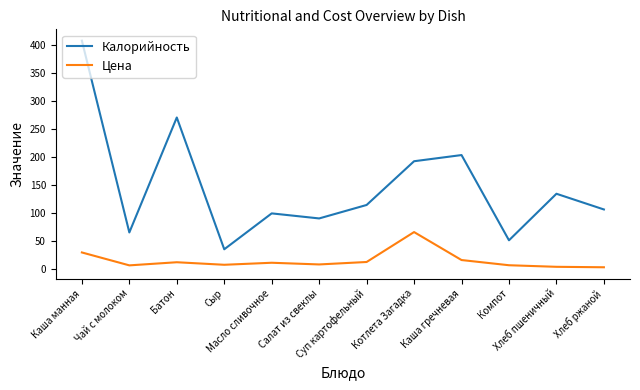

True or false: Калорийность has a value of 209.3 at Каша манная.

False